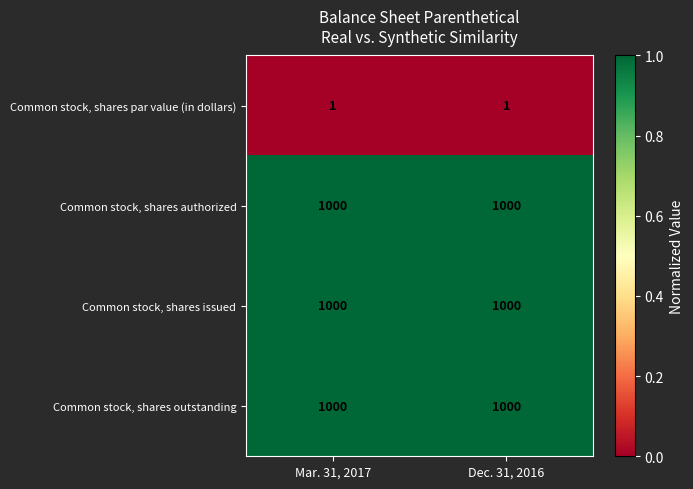

Reading left to right, transcribe all the data shown in this chart.

Common stock, shares par value (in dollars): 1	1
Common stock, shares authorized: 1000	1000
Common stock, shares issued: 1000	1000
Common stock, shares outstanding: 1000	1000